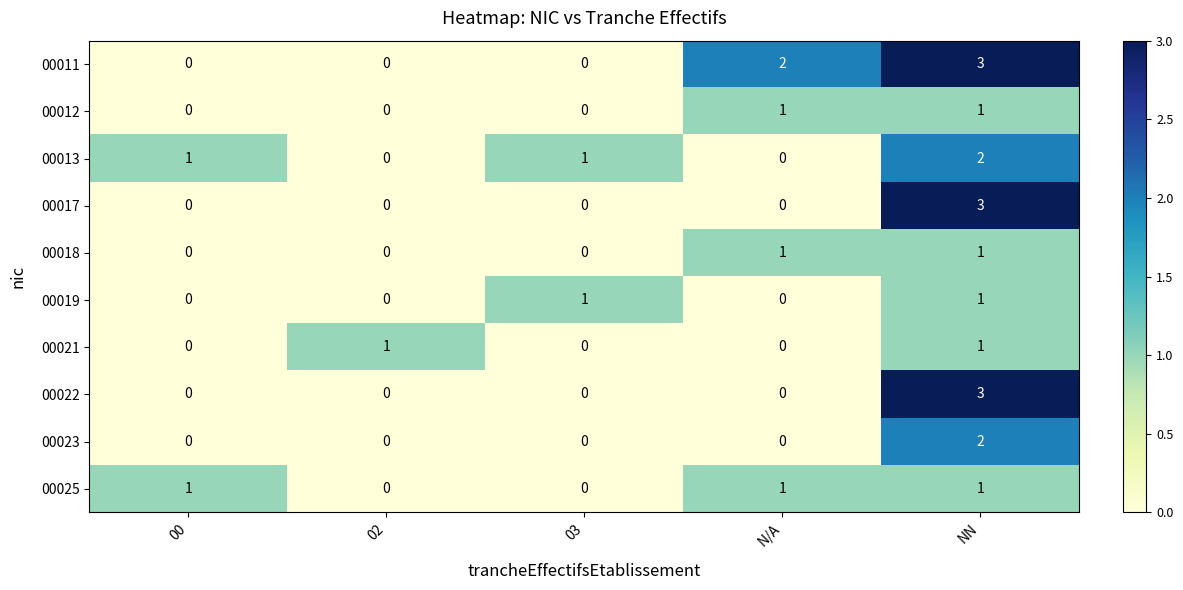

Is the value of 00021 at N/A greater than the value of 00023 at NN?

No